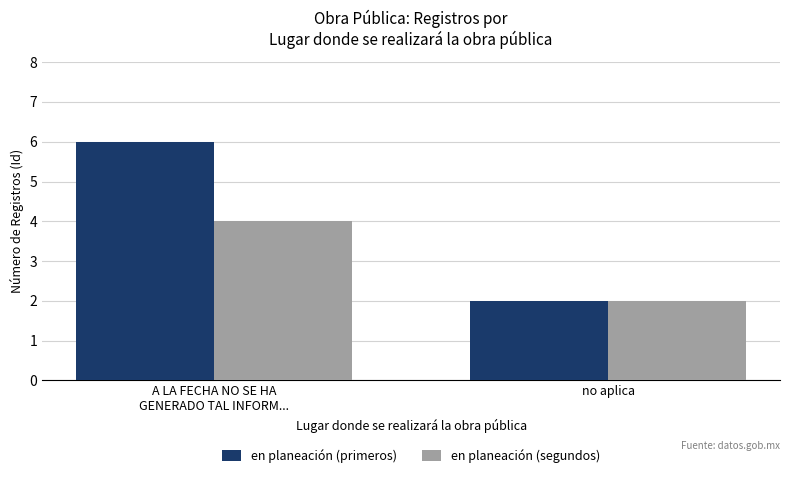

Rank the series by their average value, from highest to lowest.

en planeación (primeros), en planeación (segundos)